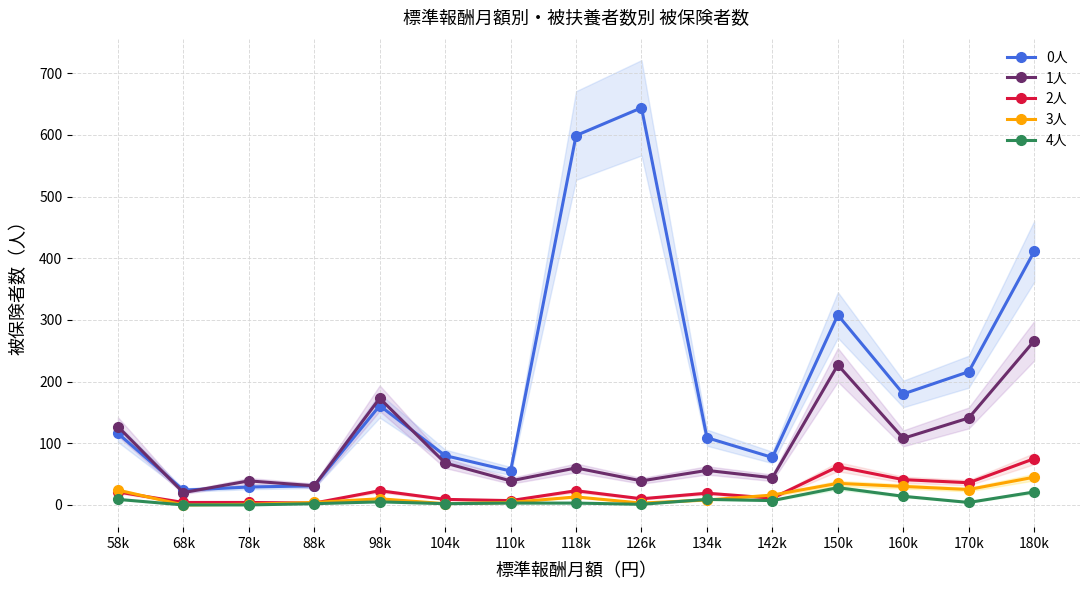

What is the maximum value shown in the chart?

644